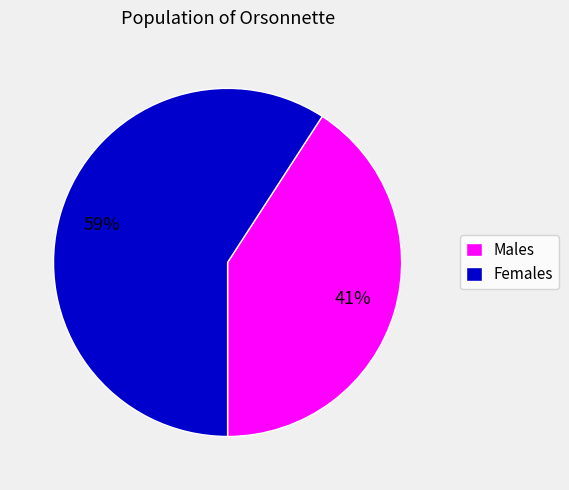

Is the sum of Females and Males greater than half?

Yes